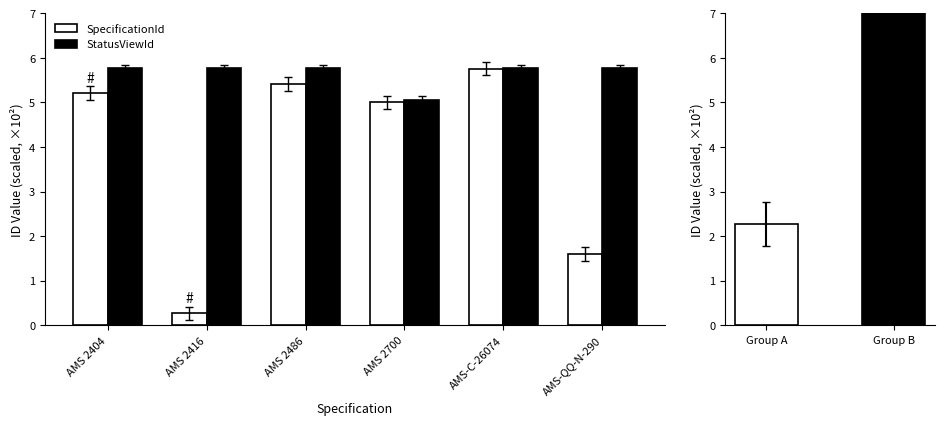

How many series are shown in this chart?

2